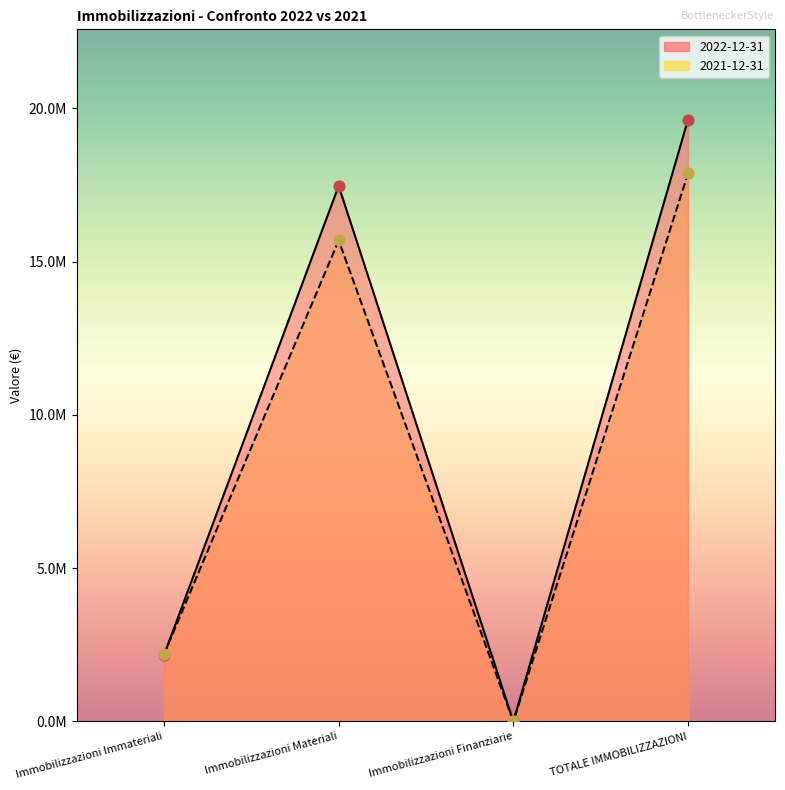

At how many categories does at least one series exceed 12811469?

2